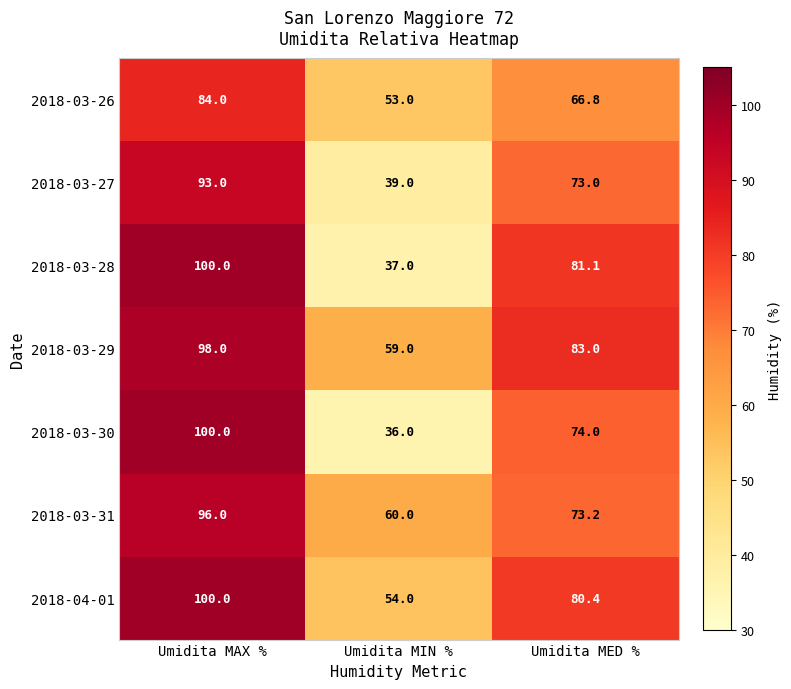

Rank the series at Umidita MED % from highest to lowest value.

2018-03-29, 2018-03-28, 2018-04-01, 2018-03-30, 2018-03-31, 2018-03-27, 2018-03-26